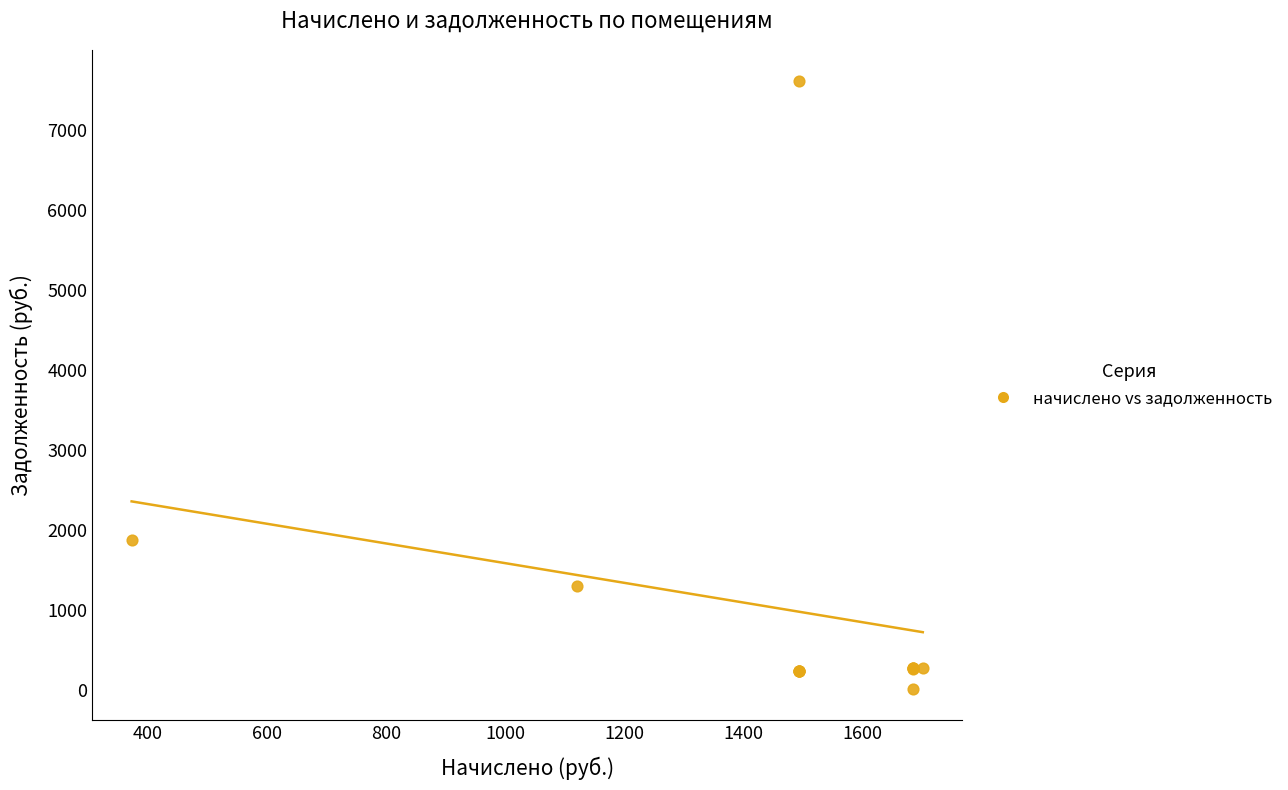

What Y value in the scatter plot is closest to 3810?

1876.9